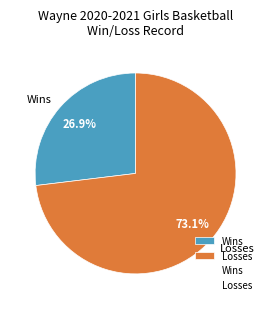

To the nearest percent, what is the difference between the Wins and Losses slice percentages?

46%